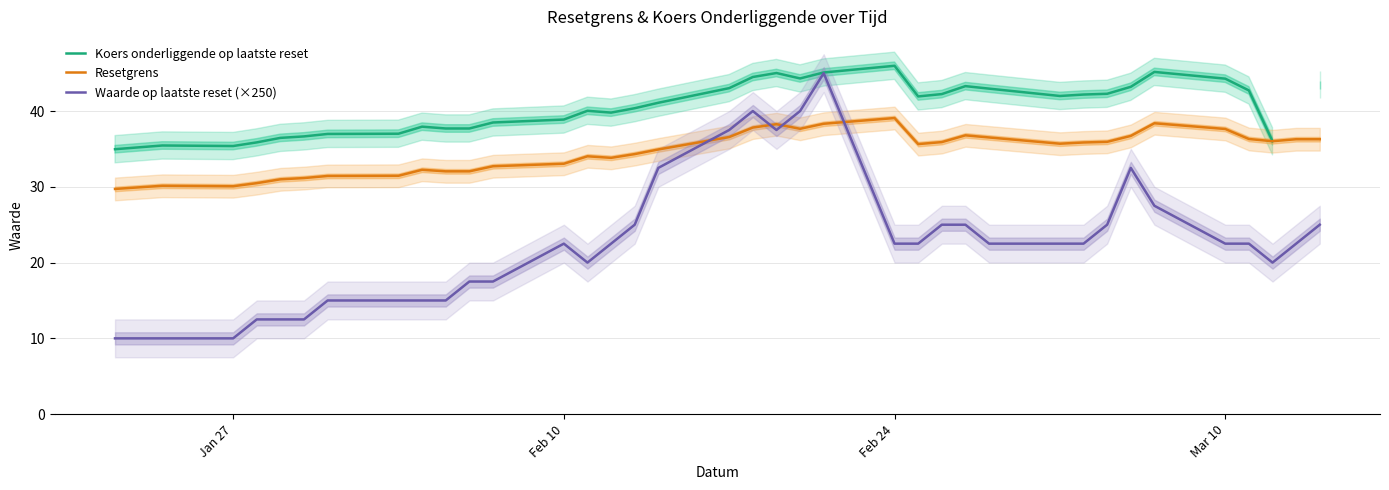

What is the lowest value of the Waarde op laatste reset (×250) series?

10.0